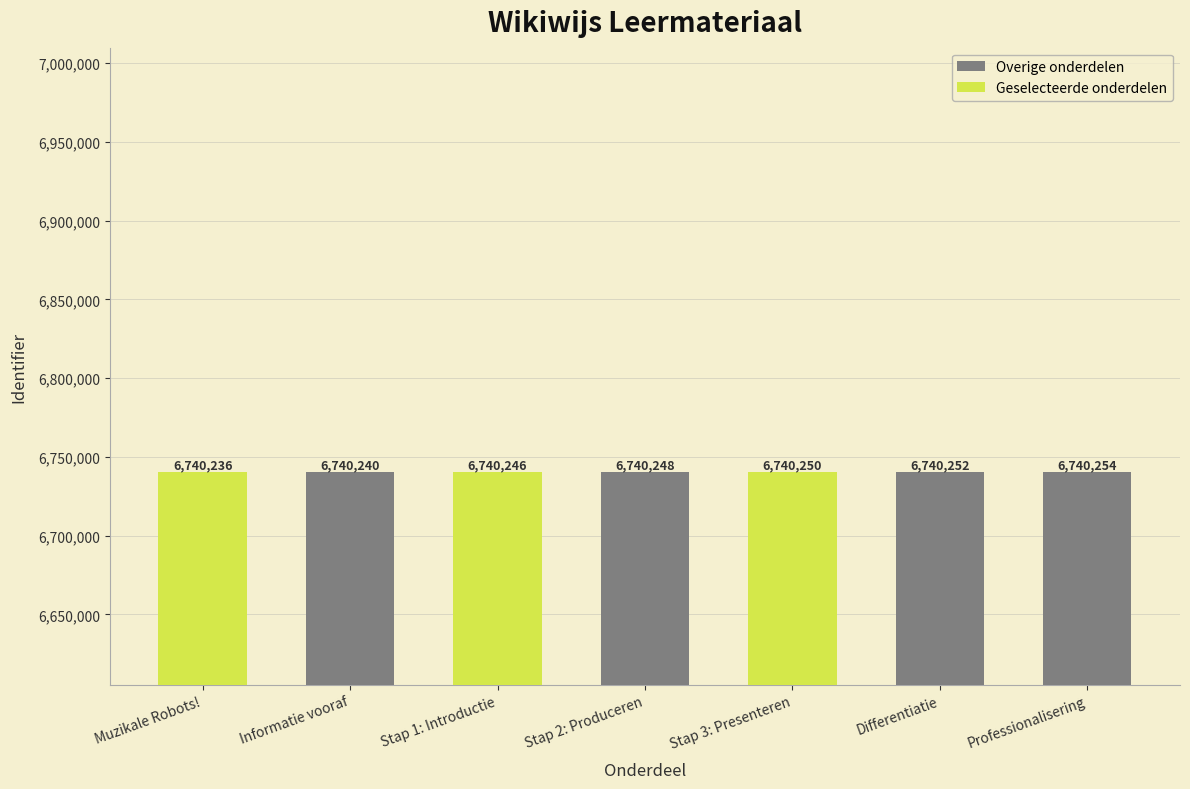

Is it true that the value at Differentiatie is 6740252?

True